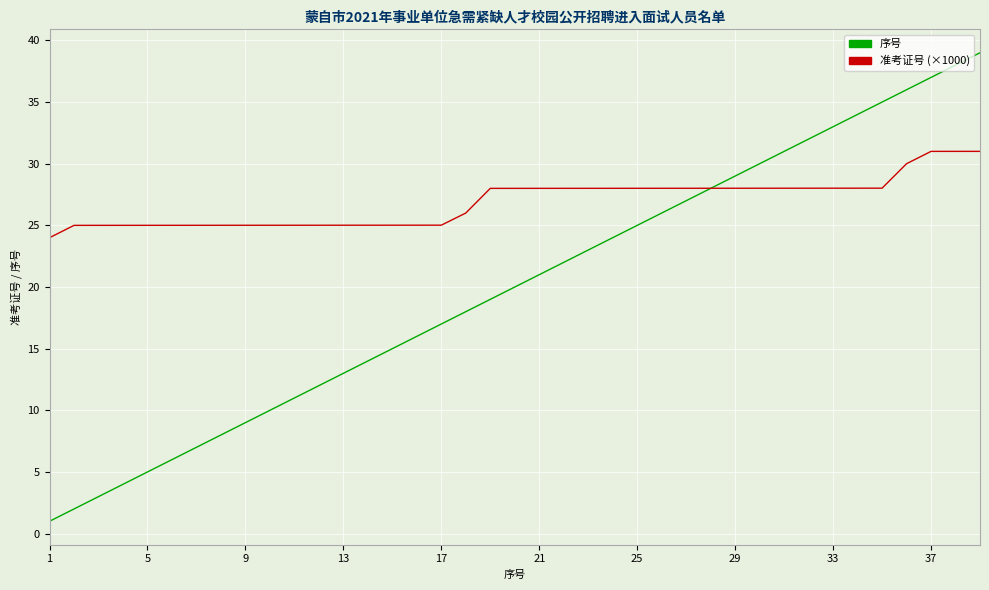

List the series in order of their overall mean, highest first.

准考证号 (×1000), 序号